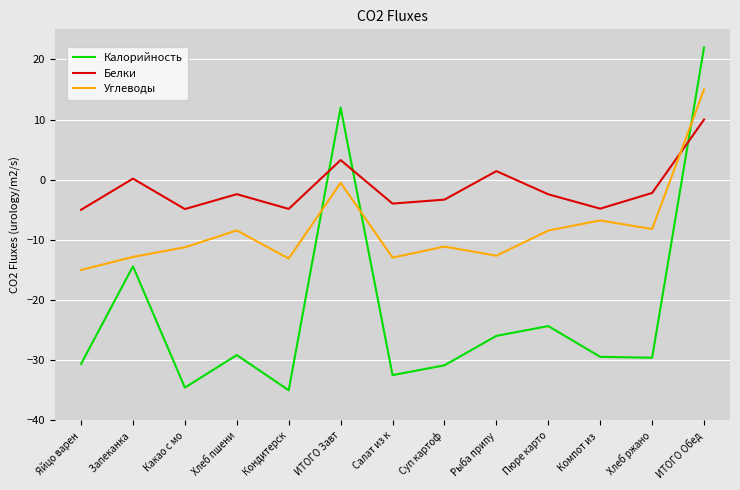

Rank the series by their average value, from lowest to highest.

Калорийность, Углеводы, Белки